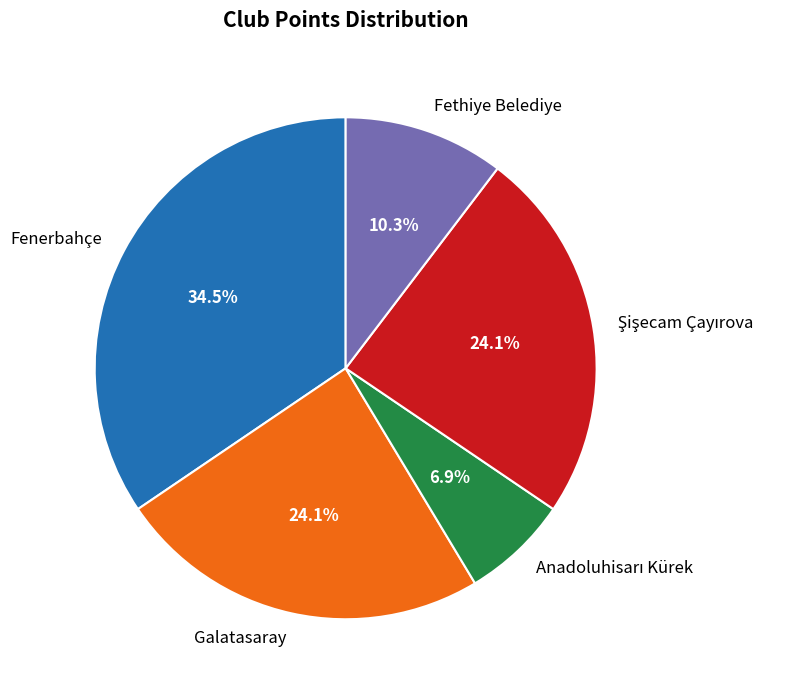

Count the number of slices in the pie.

5